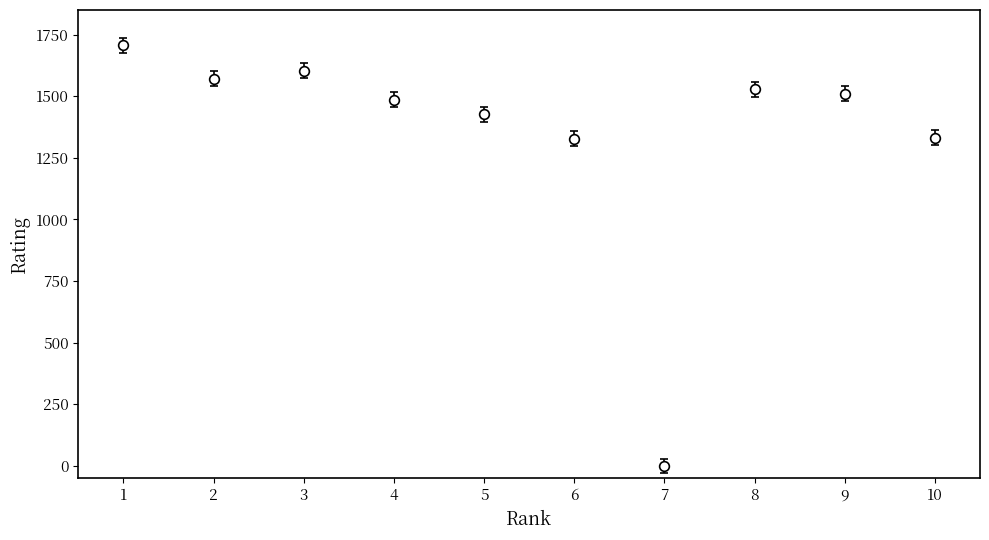

Approximately how many times larger is the value at 9 compared to 10?

1.1